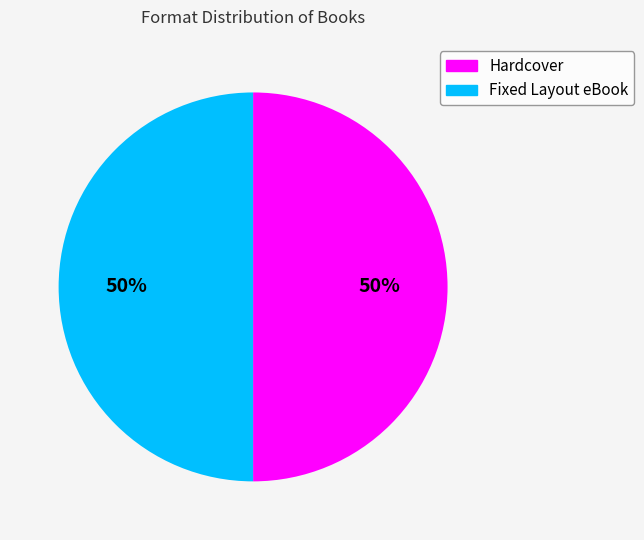

To the nearest percent, what is the average slice percentage?

50%